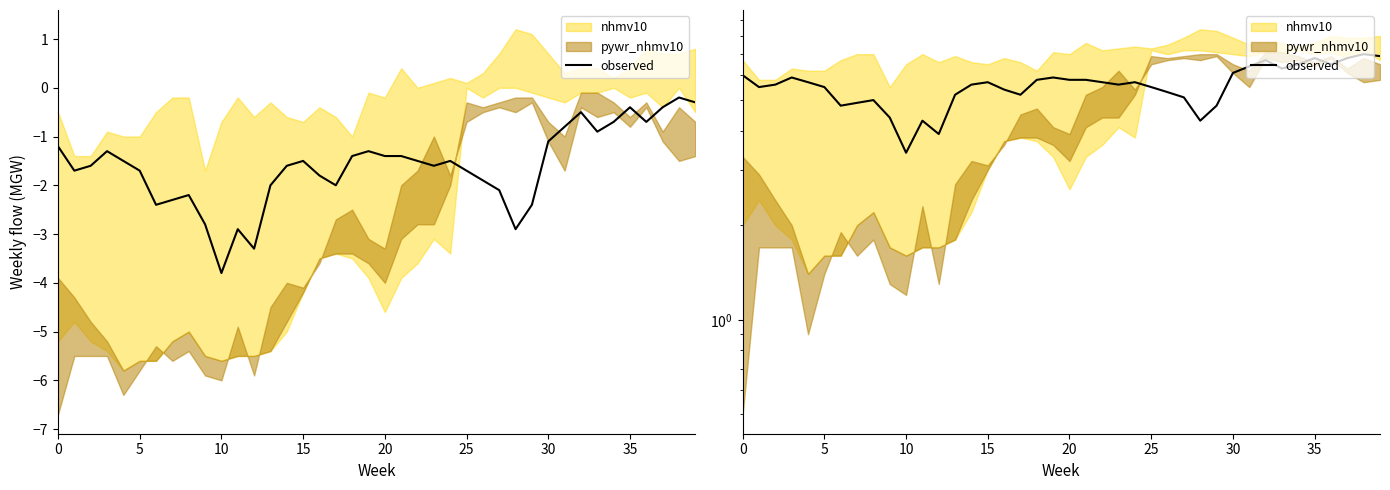

Count the number of categories in the chart.

40